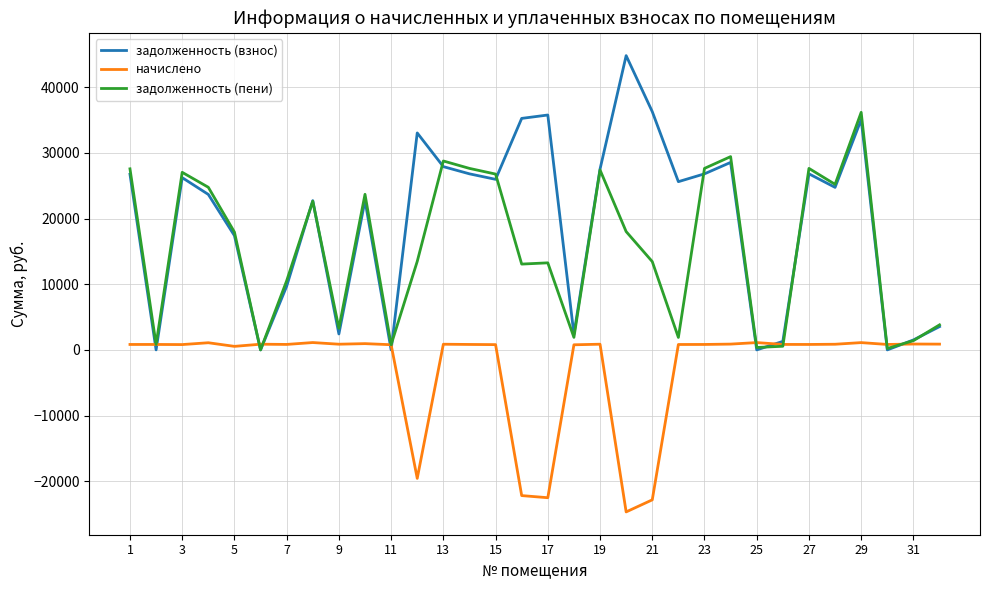

List the series in order of their overall mean, highest first.

задолженность (взнос), задолженность (пени), начислено